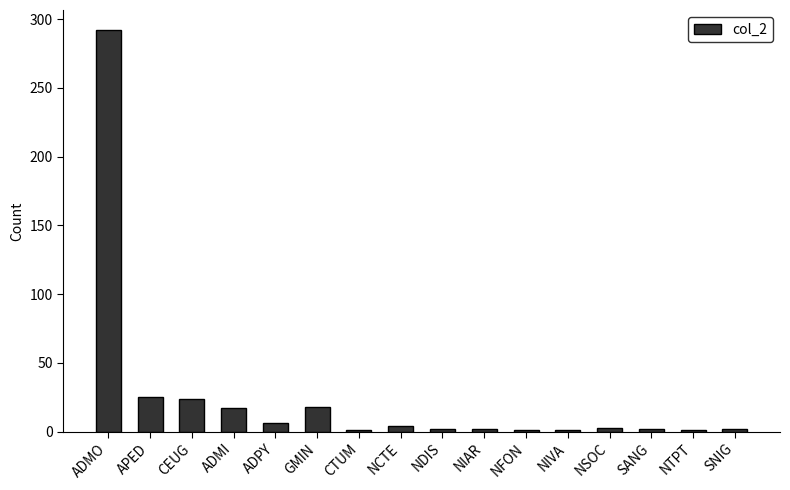

Is it true that the value at APED is 25?

True